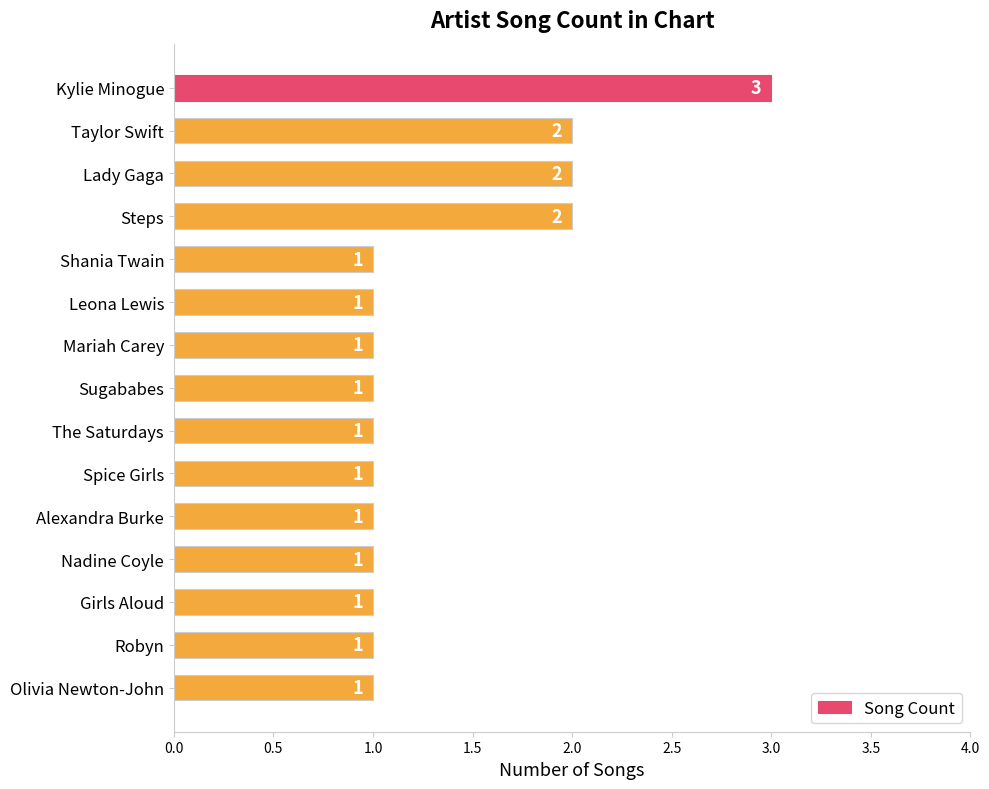

What is the label of the 2nd bar from the bottom?

Robyn